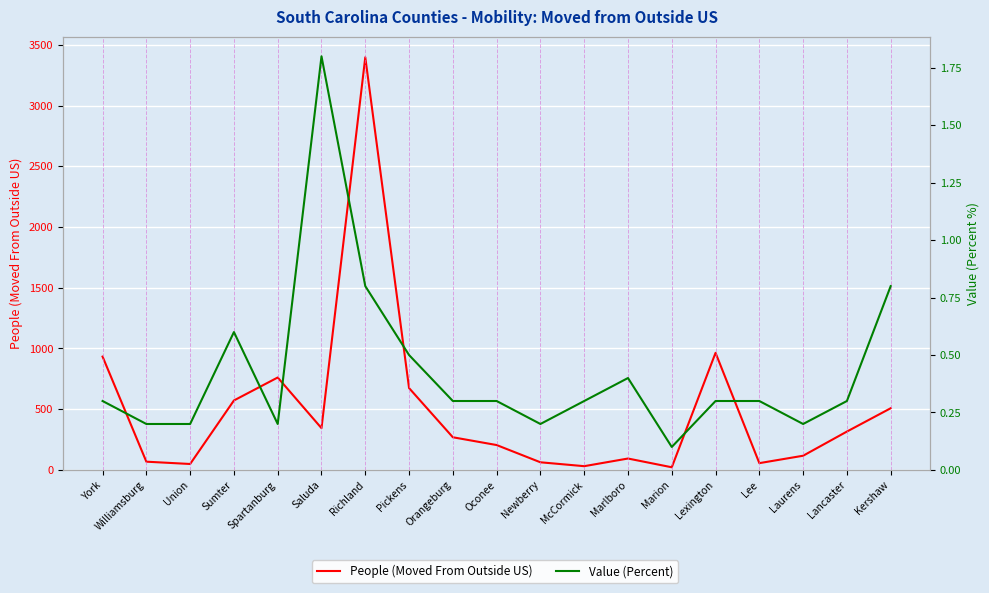

What is the value of the People (Moved From Outside US) point at the 2nd from the left?

68.0